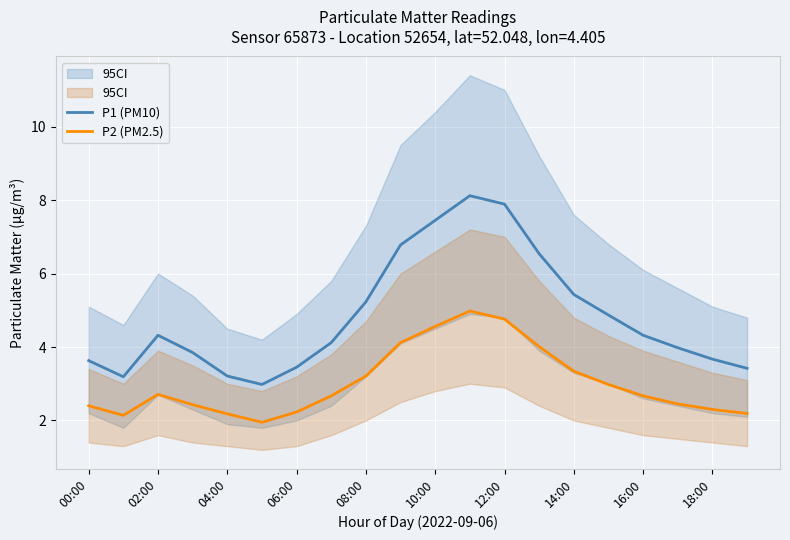

True or false: P2 (PM2.5) and P1 (PM10) intersect in this chart.

False